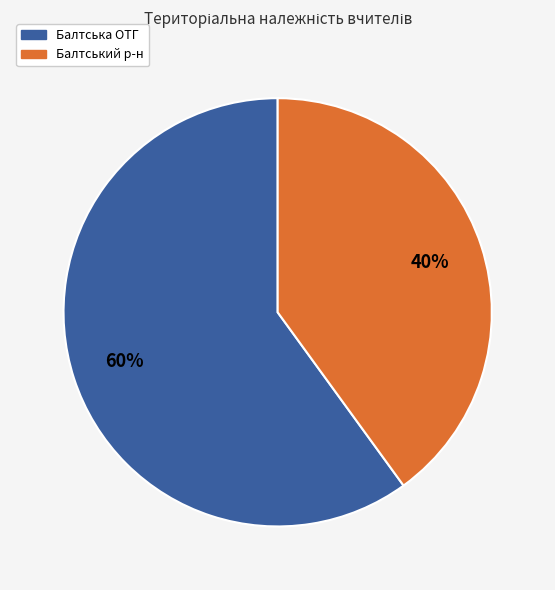

To the nearest percent, what is the difference between the largest and smallest slice percentages?

20%